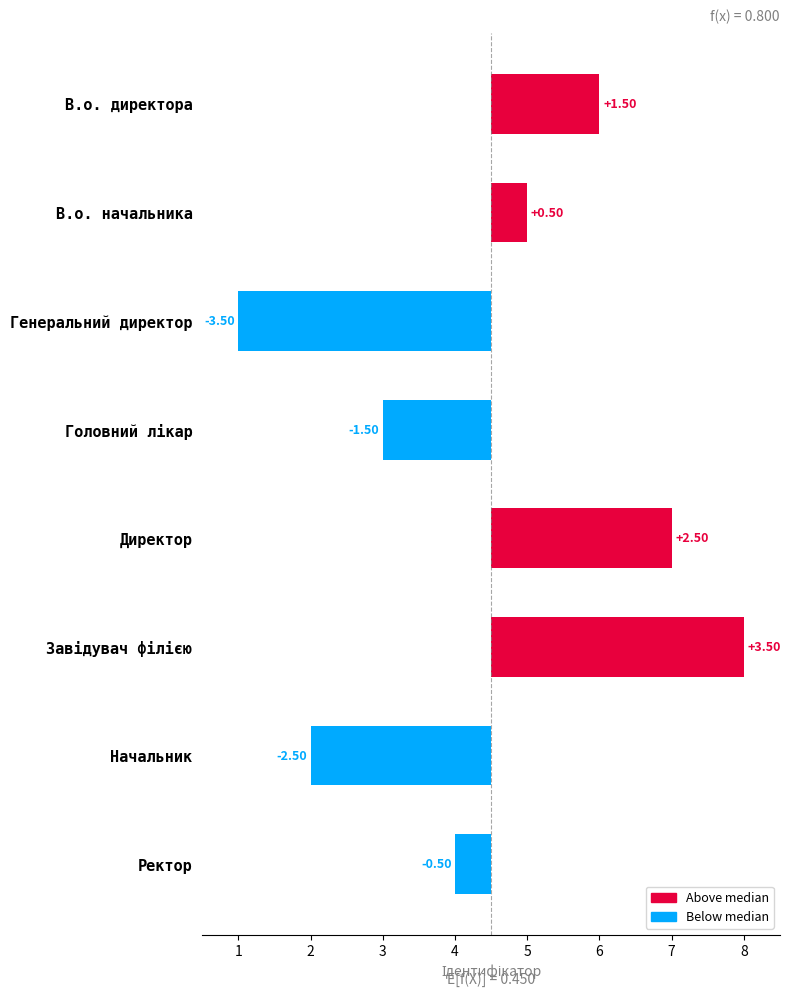

What is the minimum value shown in the chart?

-3.5